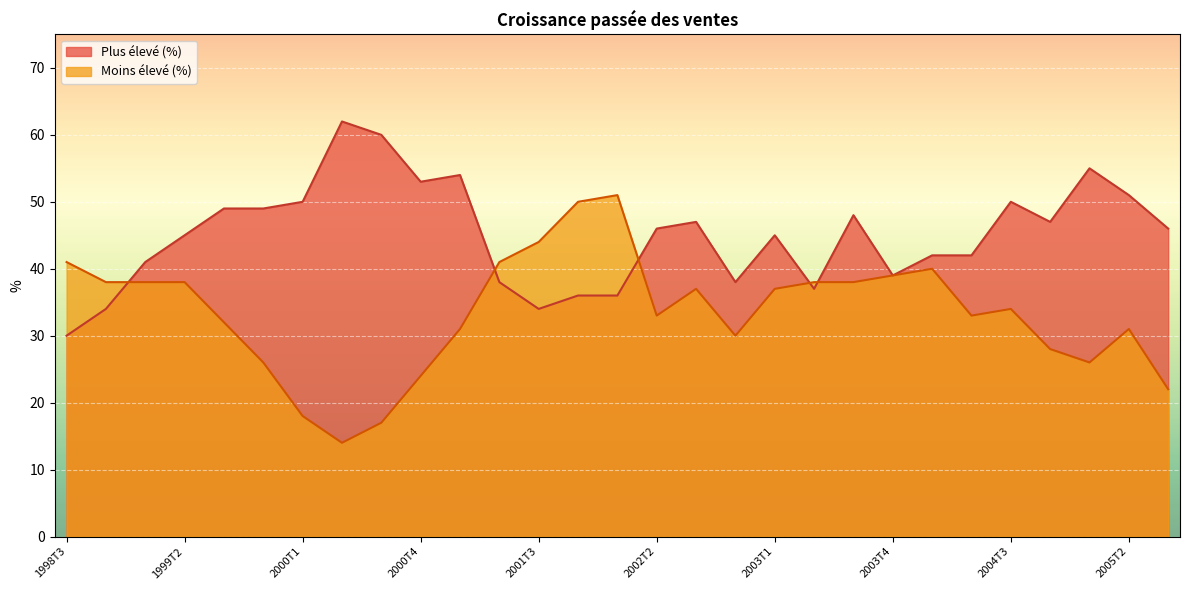

What is the maximum value for Plus élevé (%)?

62